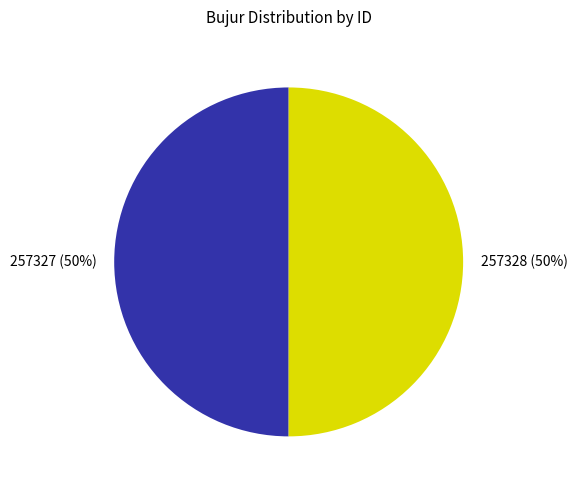

How many slices are in this pie chart?

2